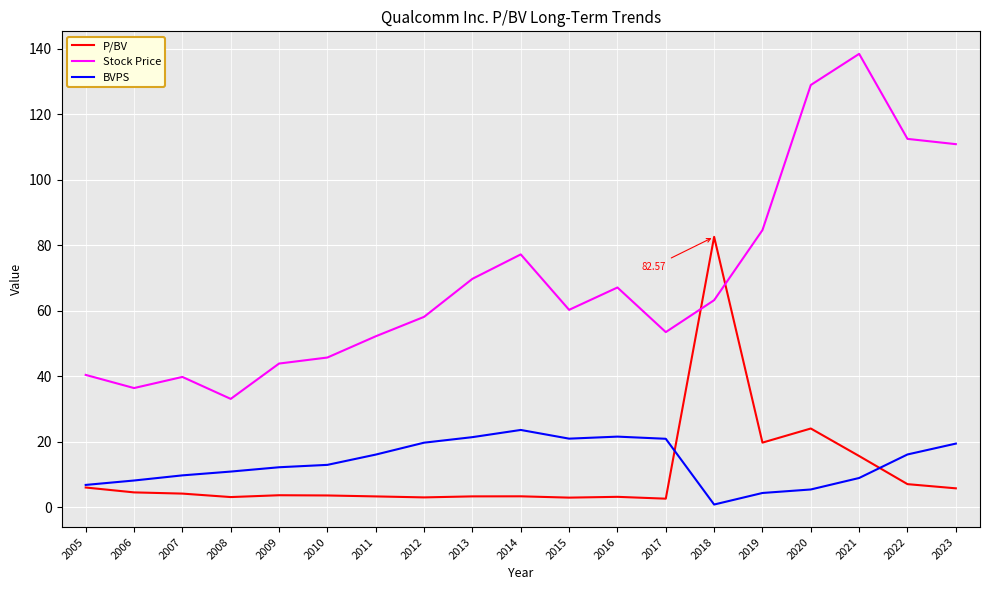

The value of P/BV at 2022 is 1.8. True or false?

False